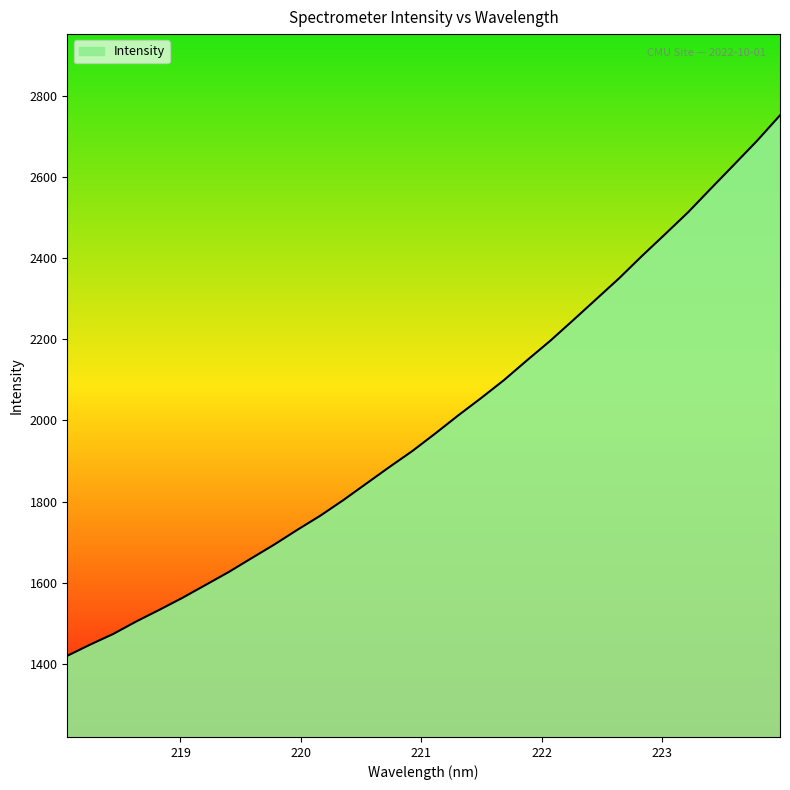

What is the minimum value shown in the chart?

1420.0